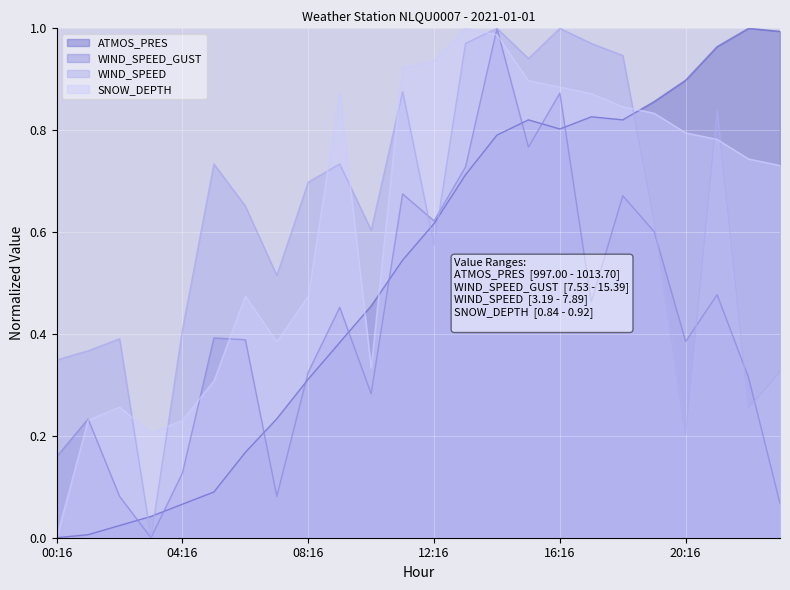

Which series ends up on top after the final intersection of WIND_SPEED and ATMOS_PRES?

ATMOS_PRES